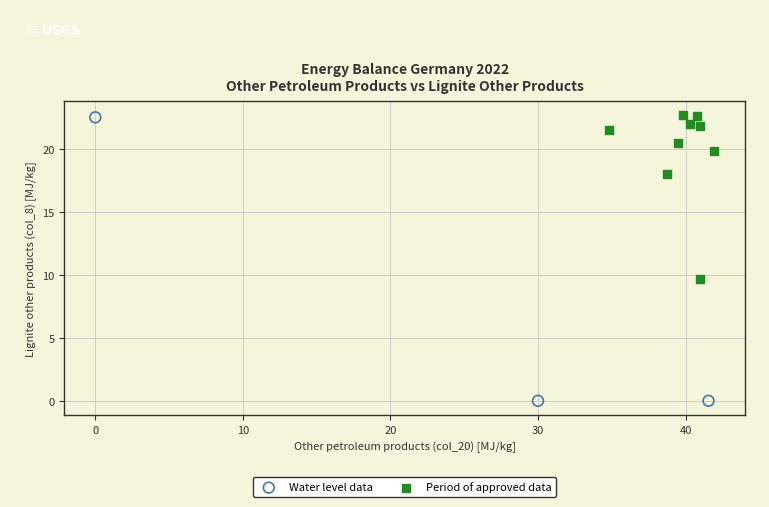

What are all the series names shown in the legend?

Water level data, Period of approved data